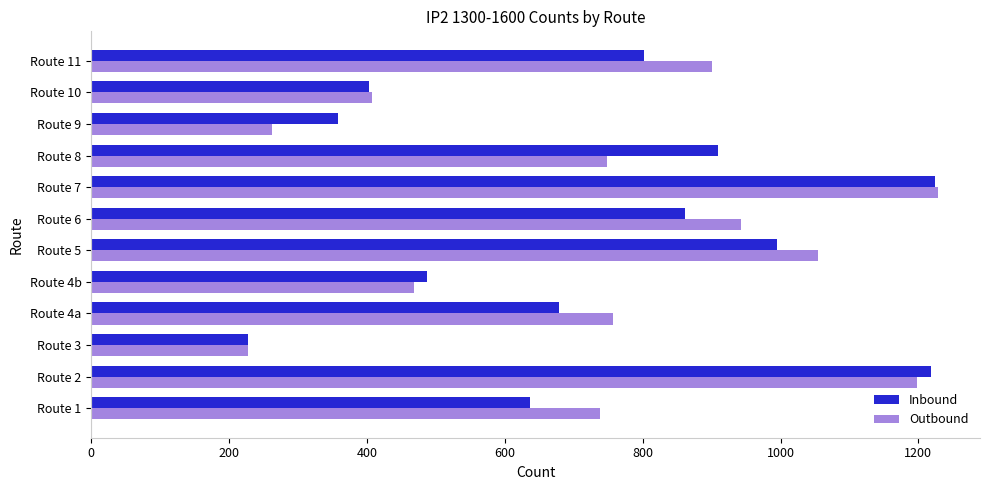

Between Route 4a and Route 8, which series saw the biggest shift?

Inbound